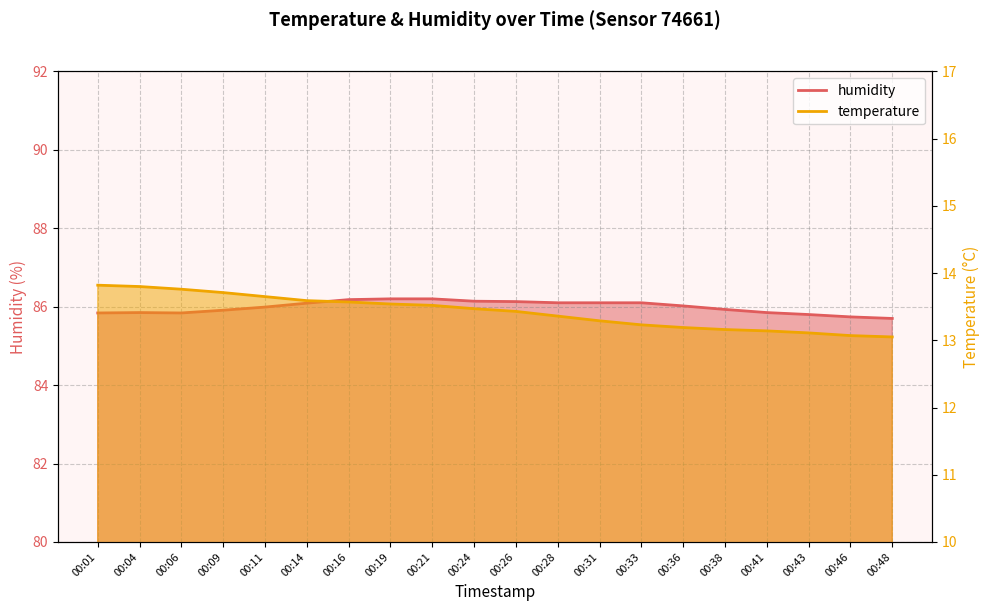

How many values in the humidity series exceed 86?

10